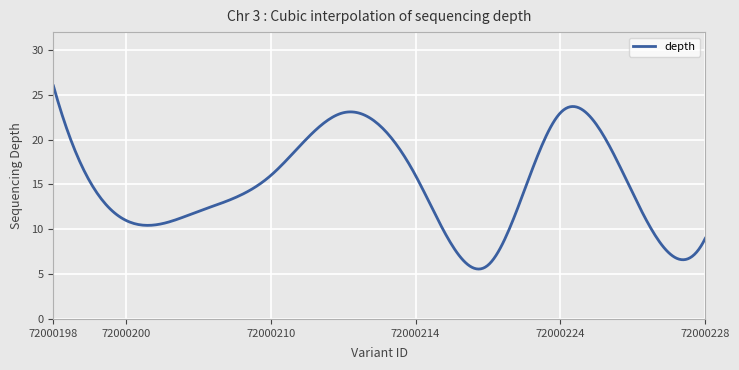

What is the difference between the maximum and minimum values?

20.4